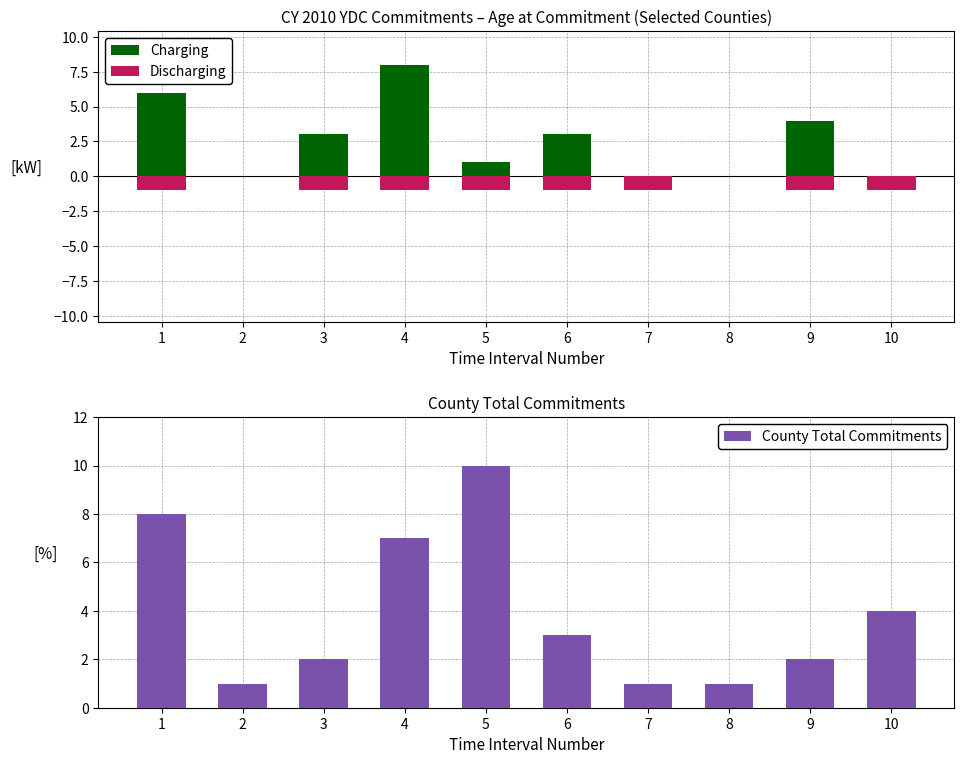

Reading left to right, extract all data points from this chart.

Charging: 1=6	2=0	3=3	4=8	5=1	6=3	7=0	8=0	9=4	10=0
Discharging: 1=-1	2=0	3=-1	4=-1	5=-1	6=-1	7=-1	8=0	9=-1	10=-1
County Total Commitments: 1=8	2=1	3=2	4=7	5=10	6=3	7=1	8=1	9=2	10=4